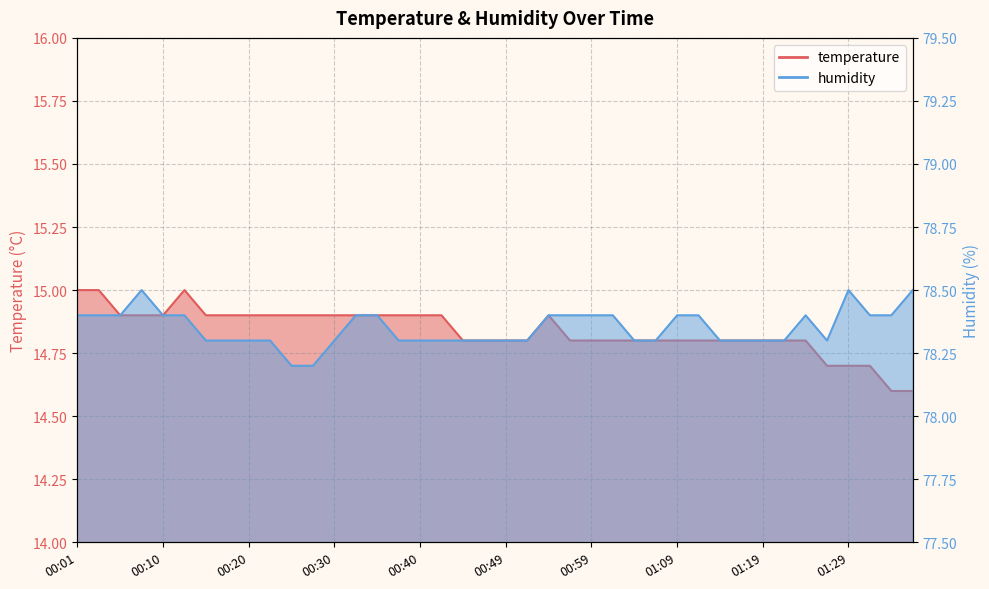

The value of humidity at 00:23 is 117.3. True or false?

False